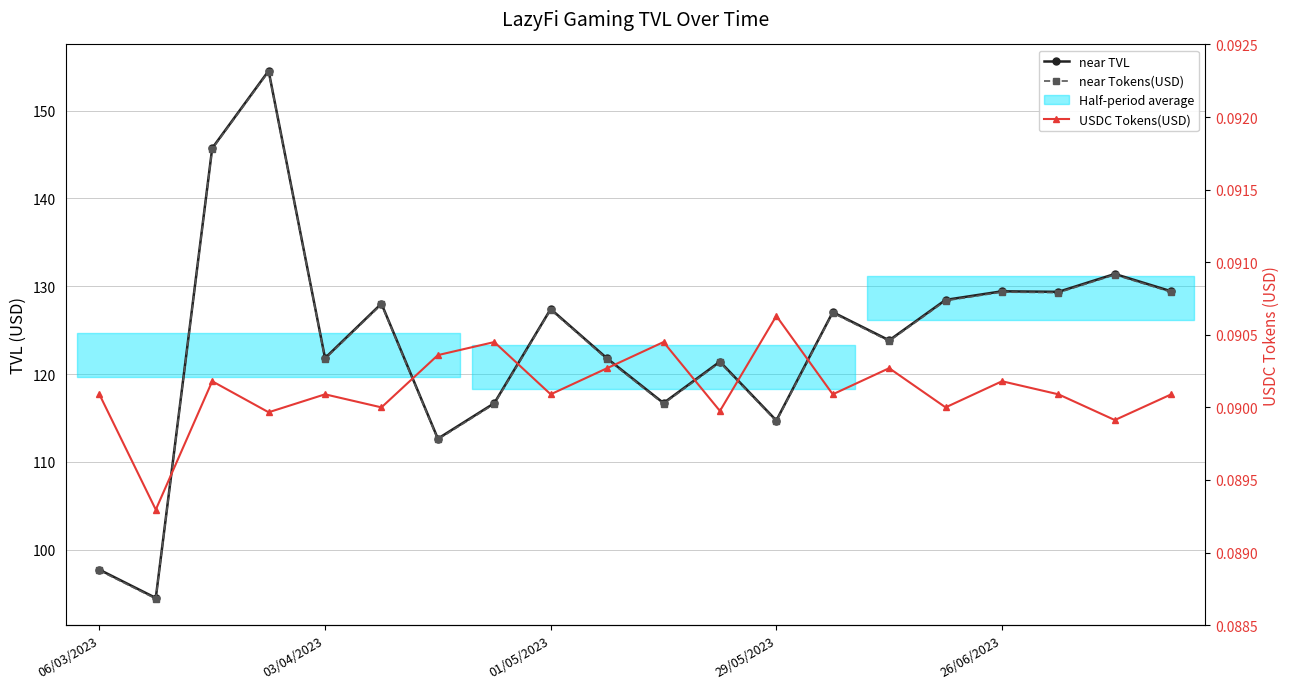

What is the value of the USDC Tokens(USD) point at the 8th from the left?

0.1